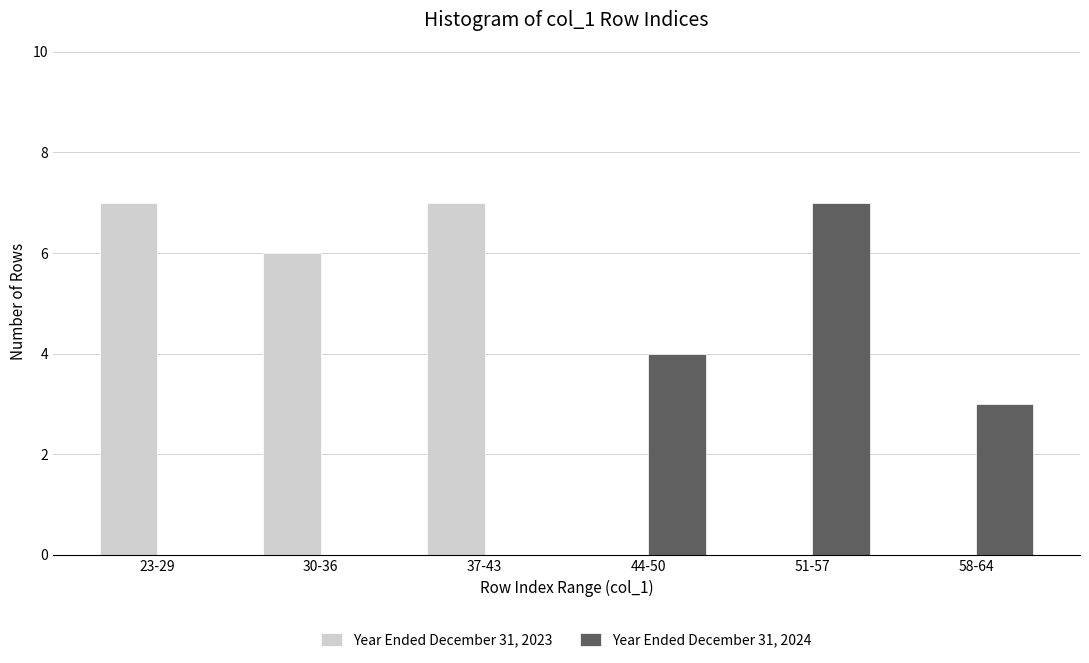

Reading right to left, list all the values displayed in this chart.

Year Ended December 31, 2023: 58-64=0	51-57=0	44-50=0	37-43=7	30-36=6	23-29=7
Year Ended December 31, 2024: 58-64=3	51-57=7	44-50=4	37-43=0	30-36=0	23-29=0